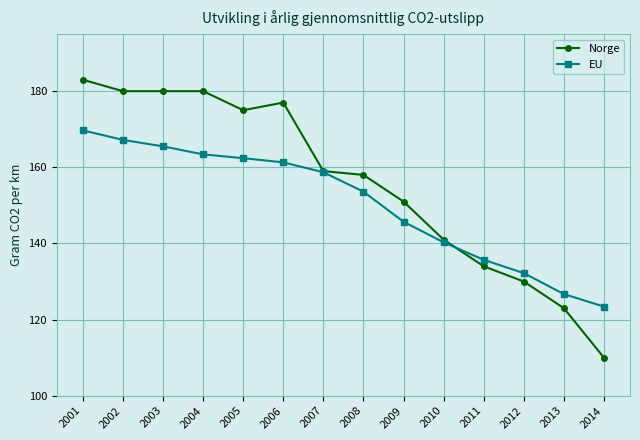

Reading left to right, extract all data points from this chart.

Norge: 183.0	180.0	180.0	180.0	175.0	177.0	159.0	158.0	151.0	141.0	134.0	130.0	123.0	110.0
EU: 169.7	167.2	165.5	163.4	162.4	161.3	158.7	153.6	145.7	140.3	135.7	132.2	126.7	123.4